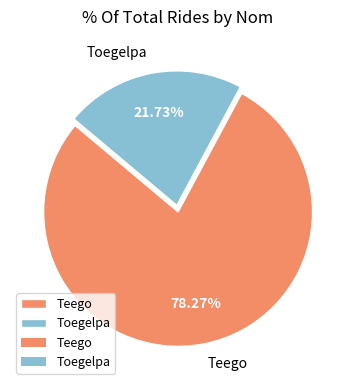

Combined, what portion of the pie is Toegelpa and Teego?

100.0%